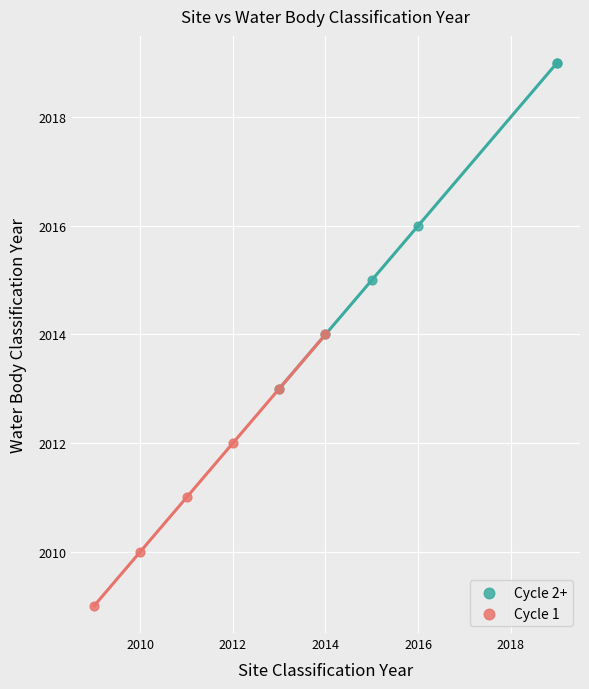

Which series reaches the maximum Y coordinate?

Cycle 2+